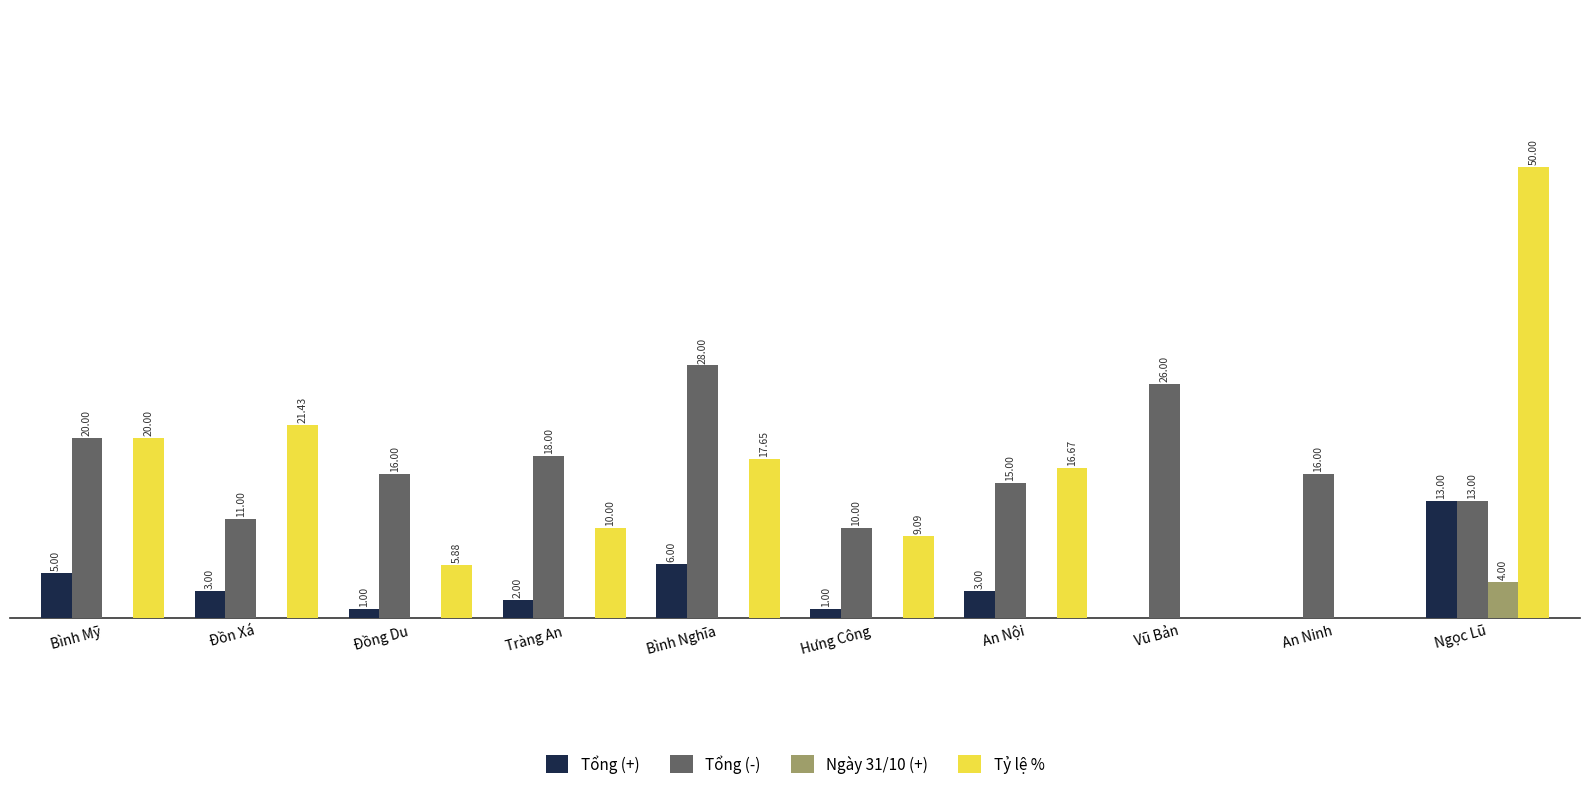

Which series changed the most between Đồng Du and Bình Nghĩa?

Tổng (-)